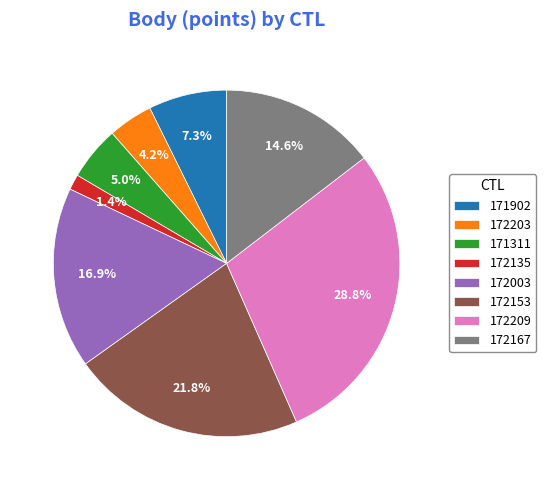

The 172153 slice represents 22% of the pie. True or false?

True